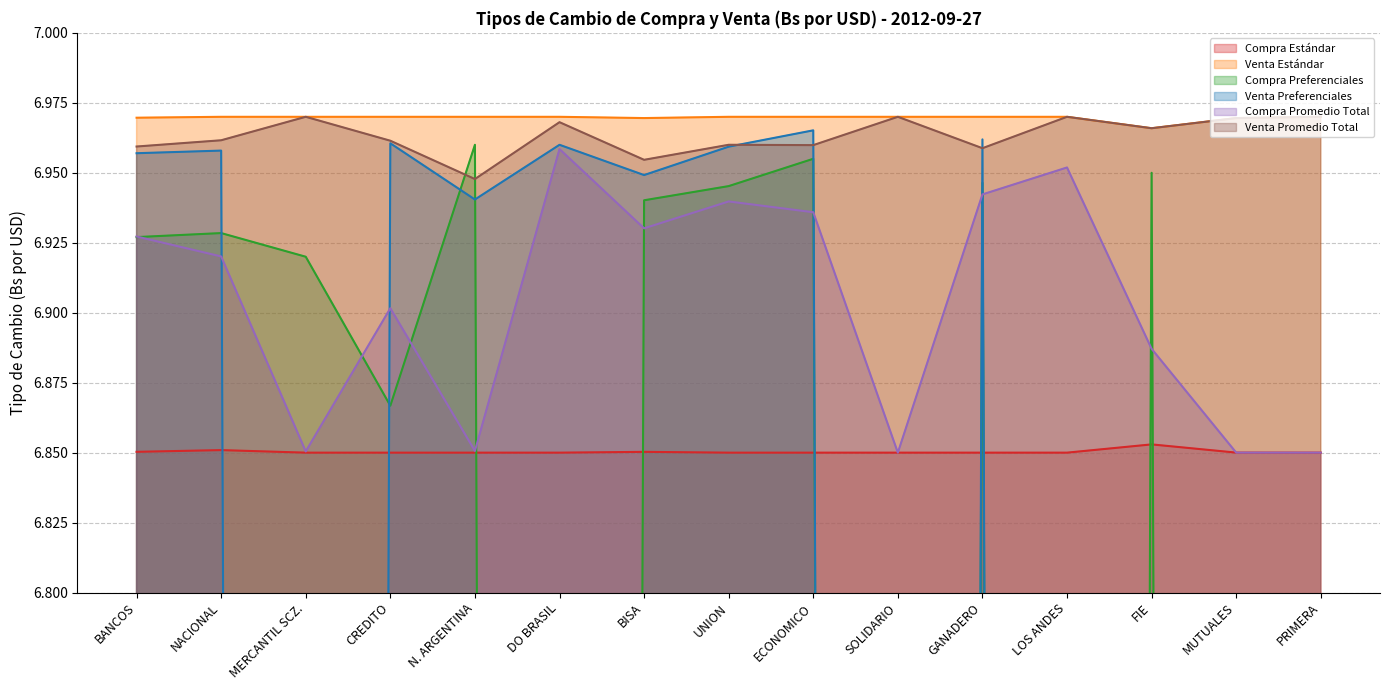

Between FIE and UNION, which is larger?

FIE